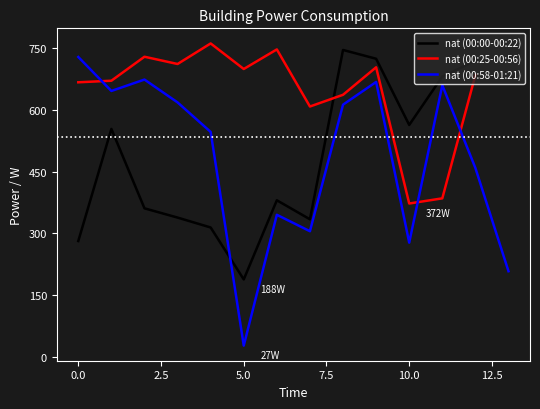

Approximately how many times larger is the value at 00:52 compared to 00:11?

1.8